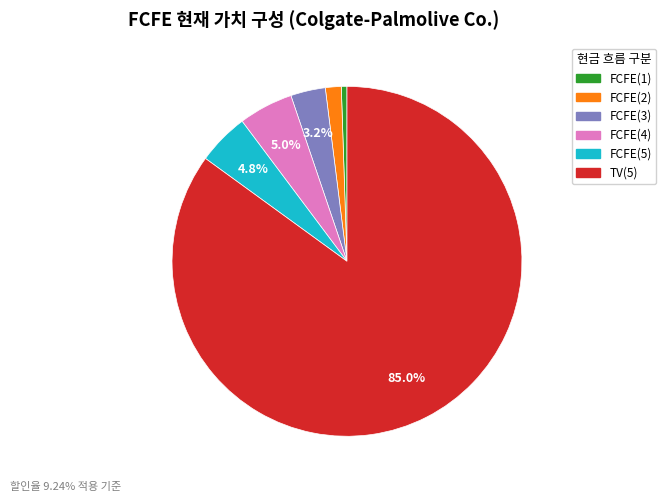

To the nearest percent, what is the difference between the TV(5) and FCFE(1) slice percentages?

84%